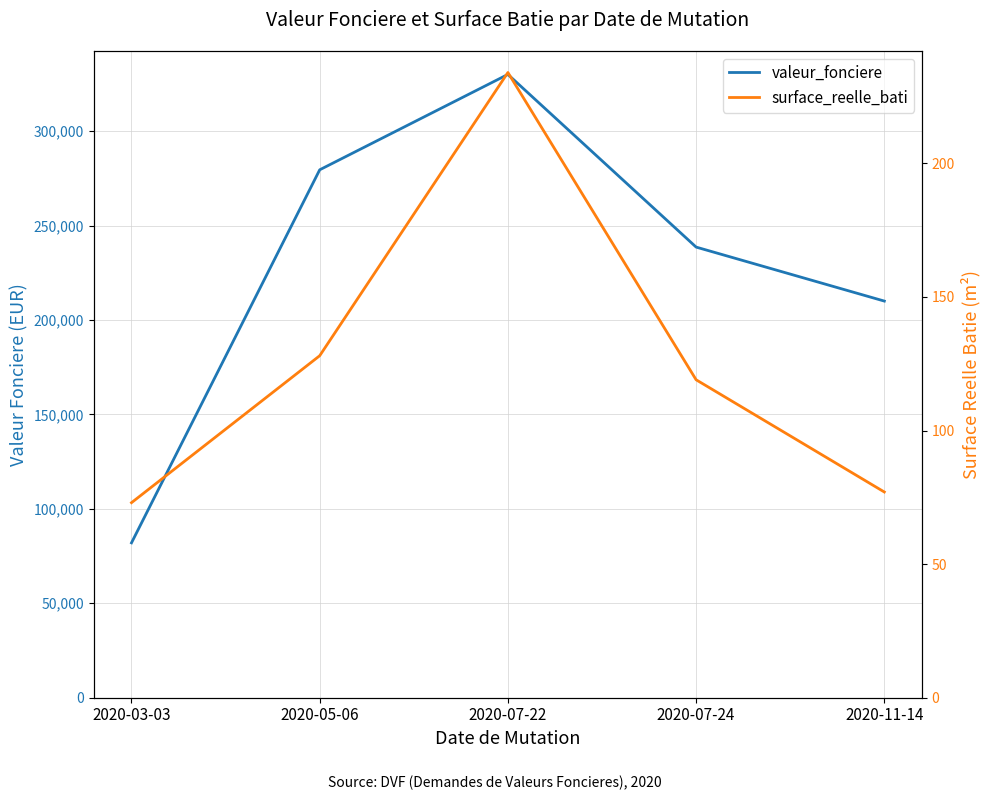

List the labels in order of valeur_fonciere value, smallest first.

2020-03-03, 2020-11-14, 2020-07-24, 2020-05-06, 2020-07-22